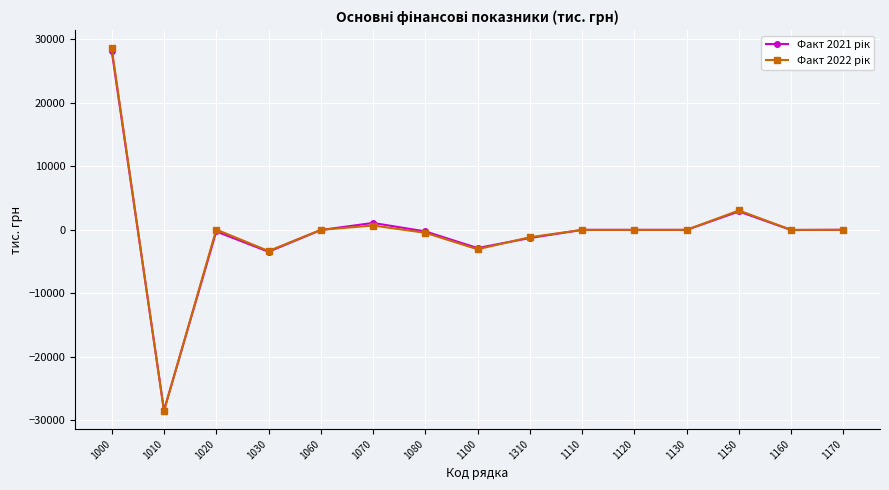

What is the total value across all series at 1010?

-56948